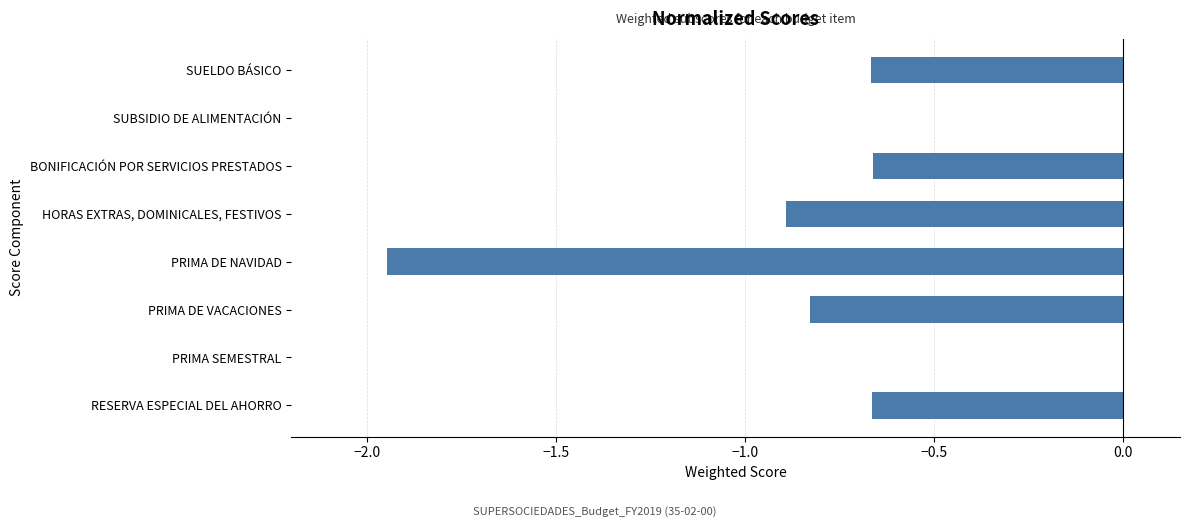

True or false: the data shows 0.0 at PRIMA SEMESTRAL.

True